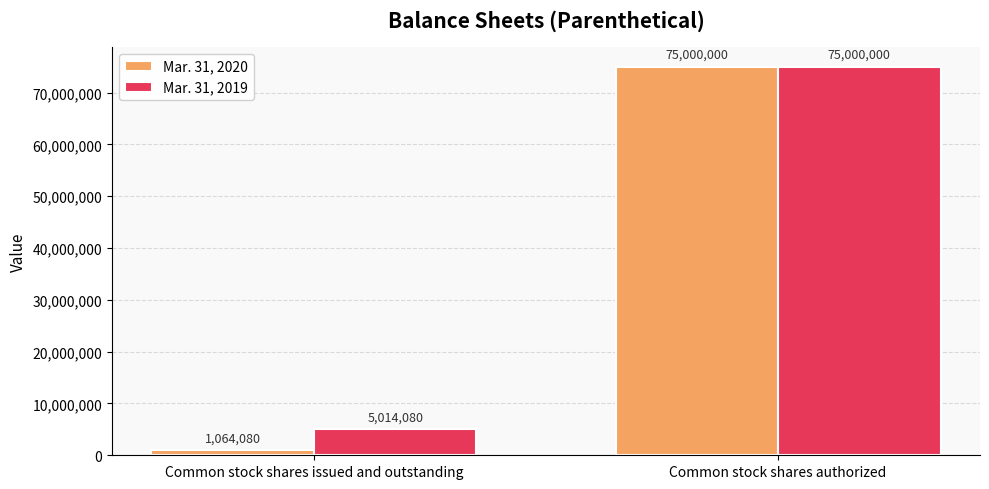

Which series has the largest total across all categories?

Mar. 31, 2019